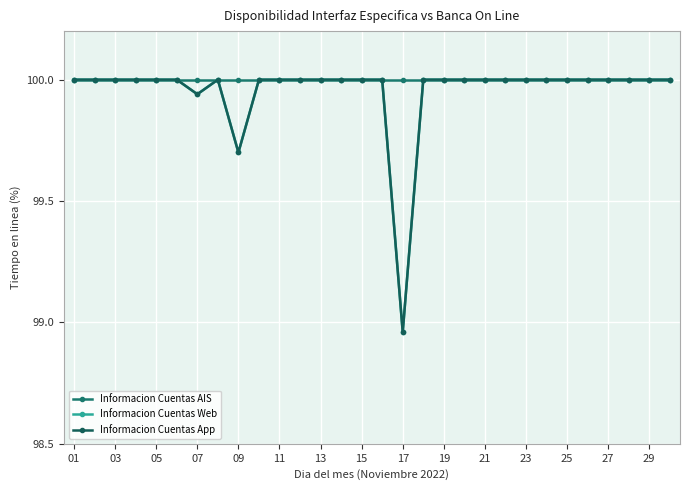

List the series in order of their peak value, lowest first.

Informacion Cuentas AIS, Informacion Cuentas Web, Informacion Cuentas App